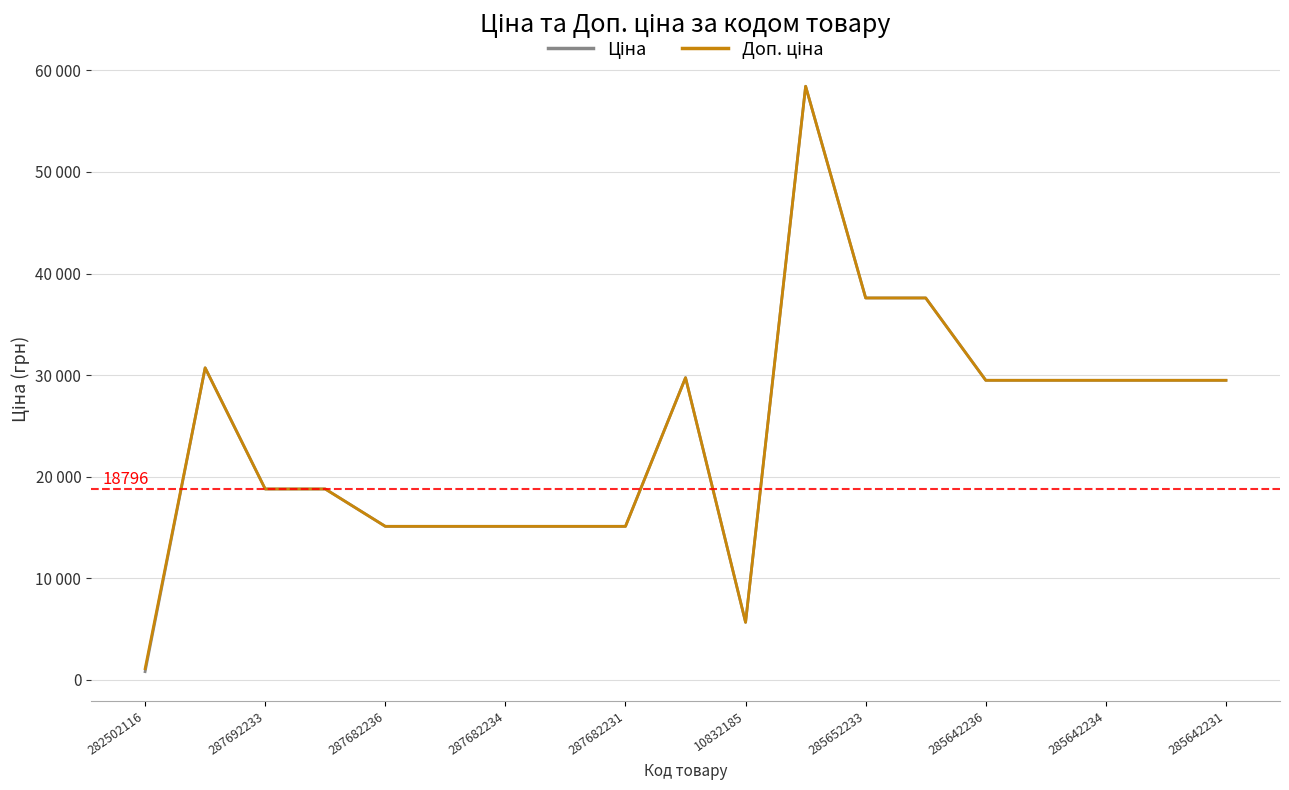

Rank the series by their maximum value, from lowest to highest.

Ціна, Доп. ціна